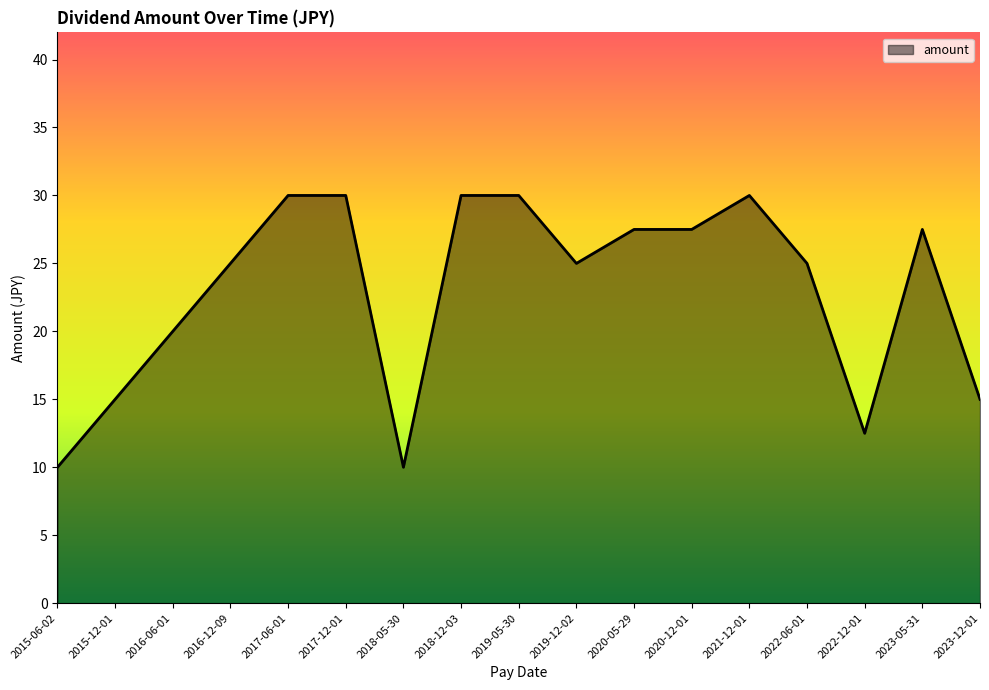

What is the ratio of the value at 2020-12-01 to the value at 2016-12-09?

1.1